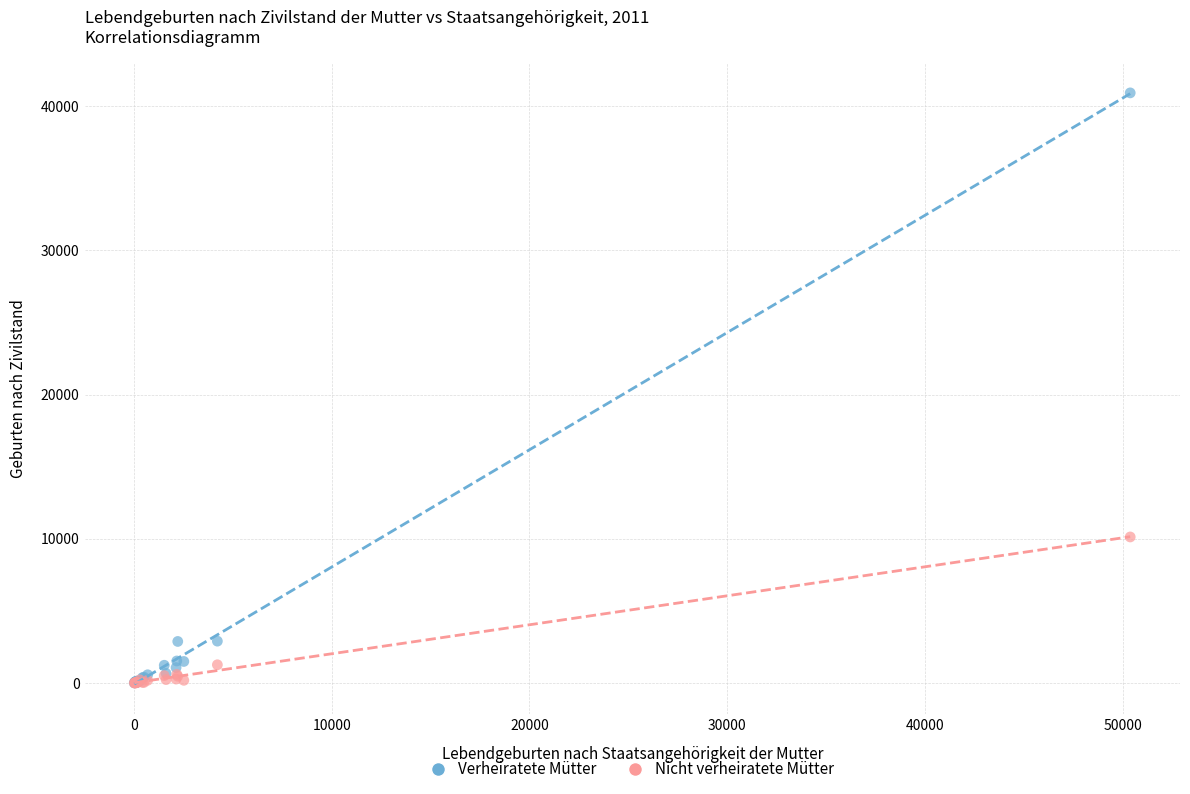

Across all series, what Y value is closest to 20467?

10128